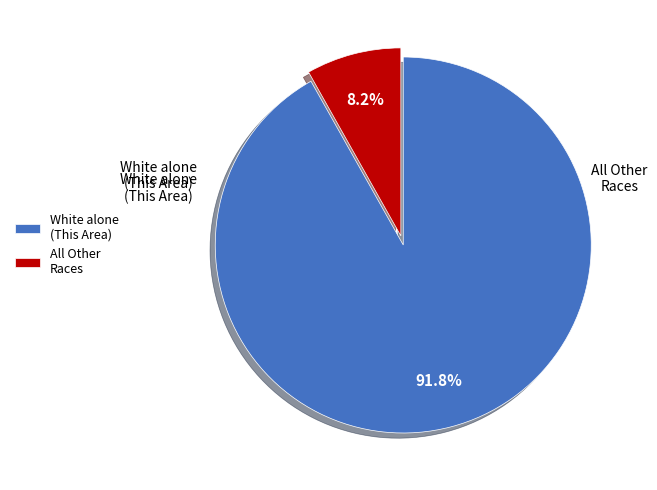

How many segments does this pie chart have?

2